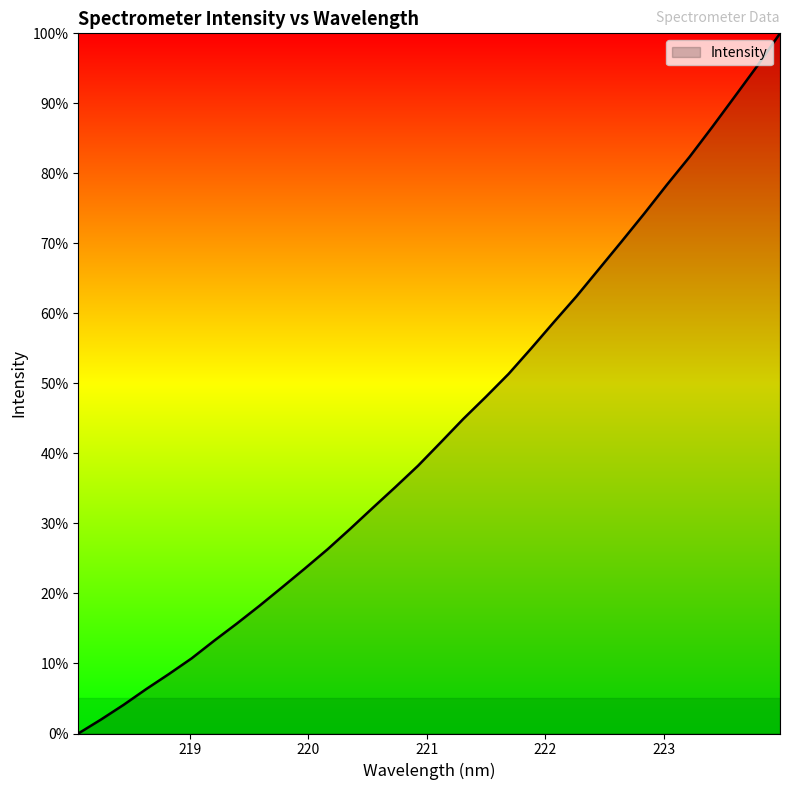

True or false: the data has more than 0 interior local peaks.

False